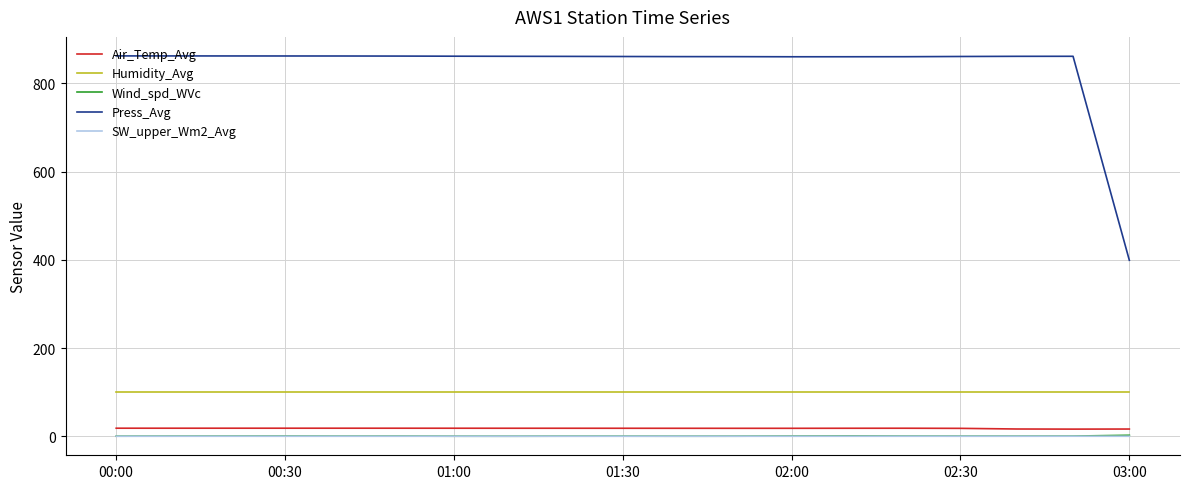

True or false: Air_Temp_Avg and Press_Avg cross at least once.

False